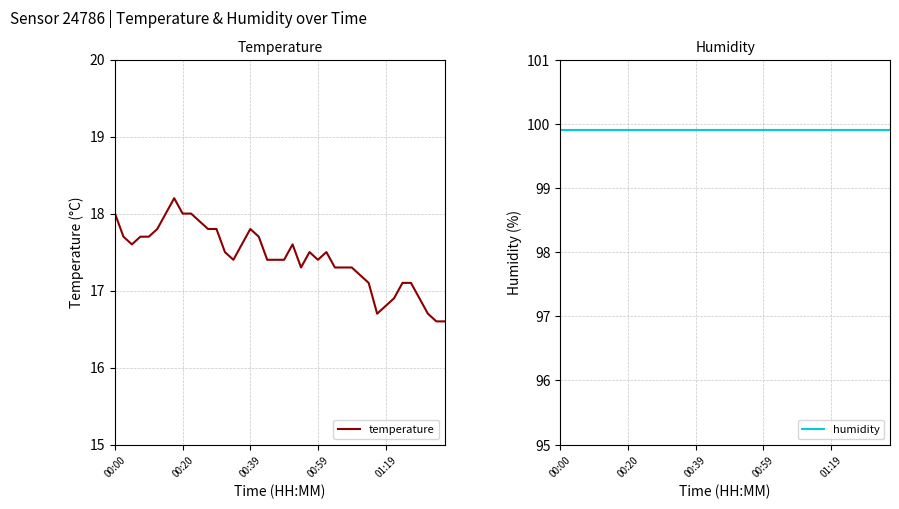

Which series has the largest total across all categories?

humidity